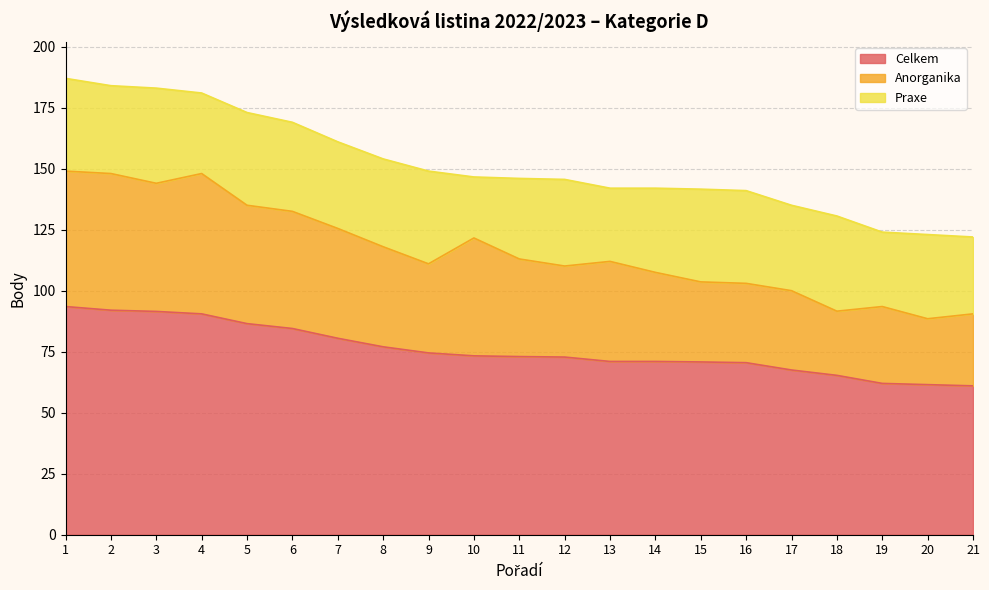

Does the chart display data point markers on the line(s)?

No